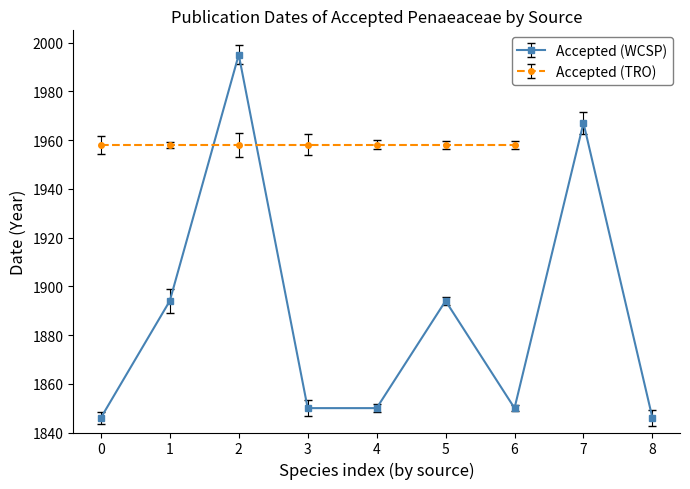

How many interior local peaks does the Accepted (WCSP) series have?

3